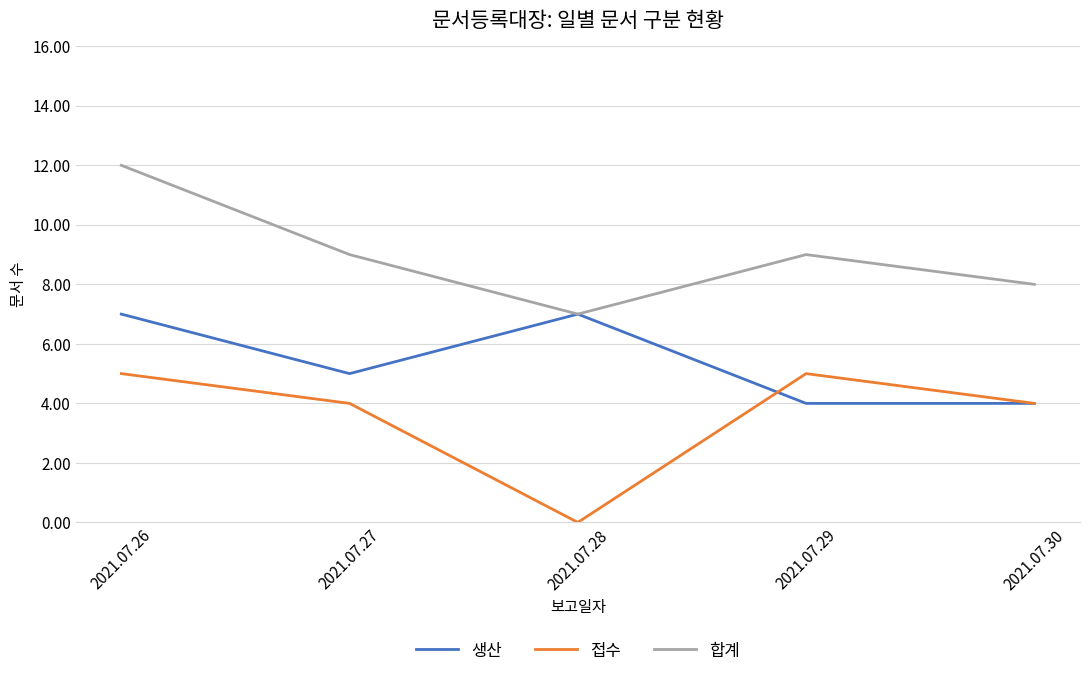

What is the difference between the highest and lowest values at 2021.07.30?

4